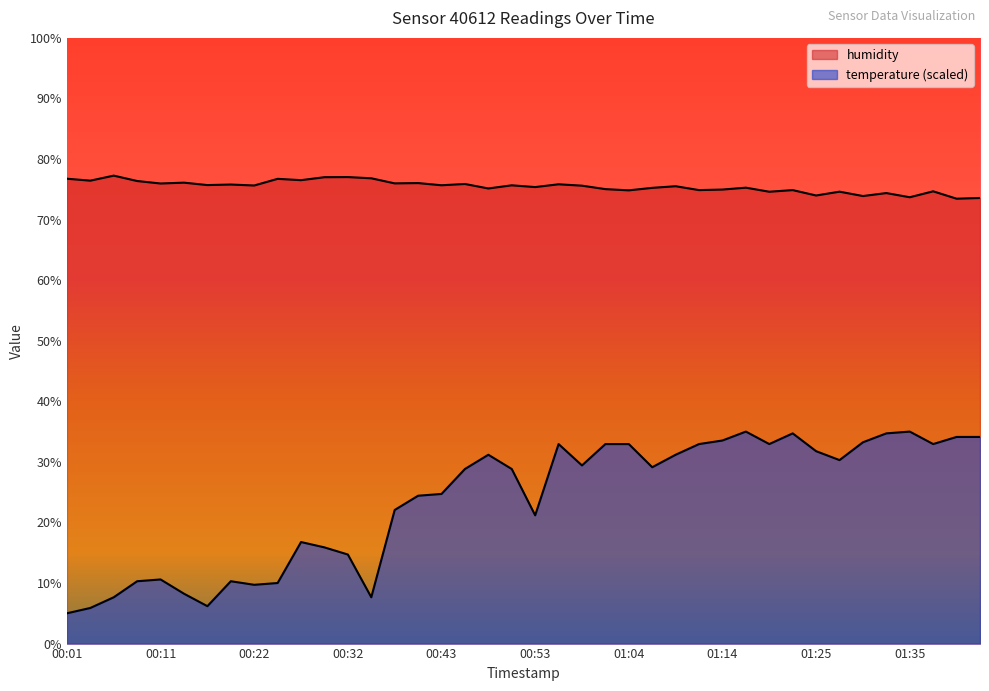

Reading right to left, transcribe all the data shown in this chart.

temperature: 34.1	34.1	32.9	35.0	34.7	33.2	30.3	31.8	34.7	32.9	35.0	33.5	32.9	31.2	29.1	32.9	32.9	29.4	32.9	21.2	28.8	31.2	28.8	24.7	24.4	22.1	7.6	14.7	15.9	16.8	10.0	9.7	10.3	6.2	8.2	10.6	10.3	7.6	5.9	5.0
humidity: 73.6	73.5	74.7	73.7	74.4	73.9	74.6	74.0	74.9	74.6	75.3	75.0	74.9	75.5	75.2	74.8	75.0	75.6	75.8	75.4	75.7	75.1	75.9	75.7	76.0	76.0	76.8	77.0	77.0	76.5	76.7	75.6	75.8	75.7	76.1	76.0	76.4	77.3	76.4	76.8